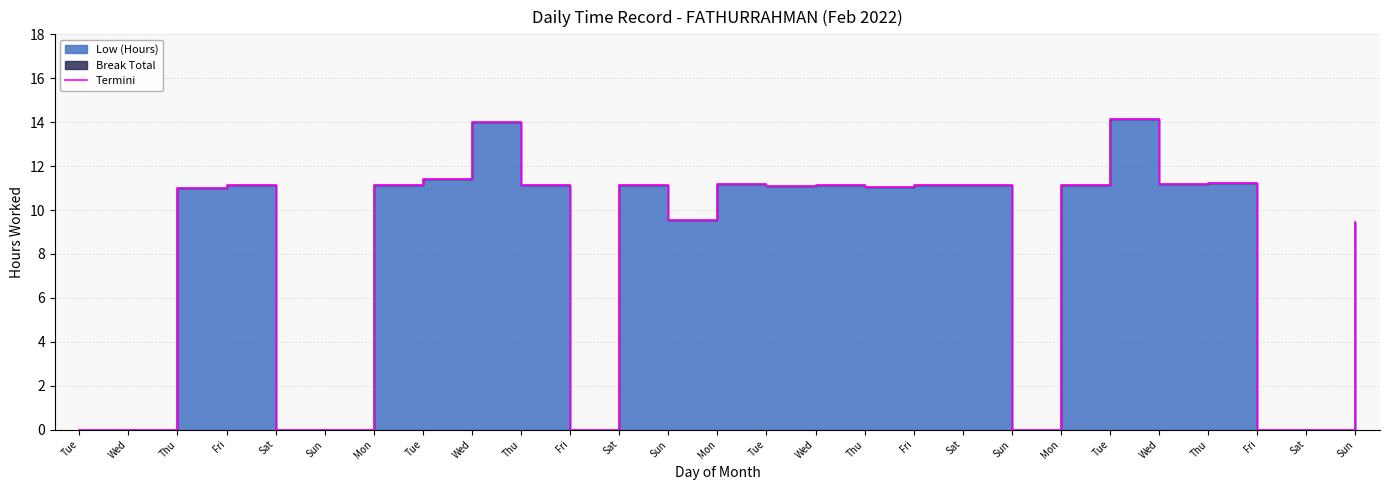

What is the difference between the values at Sun and Mon?

11.1